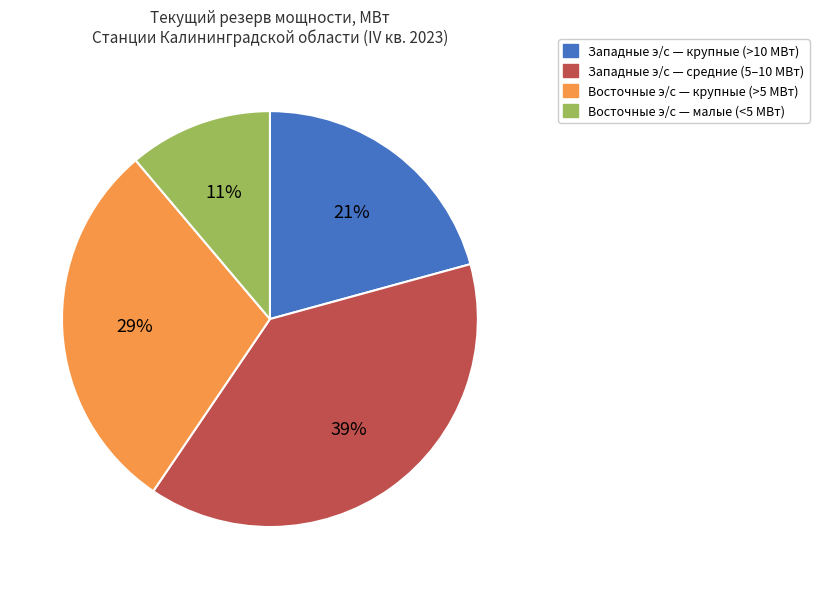

Is there a majority slice in this chart?

No